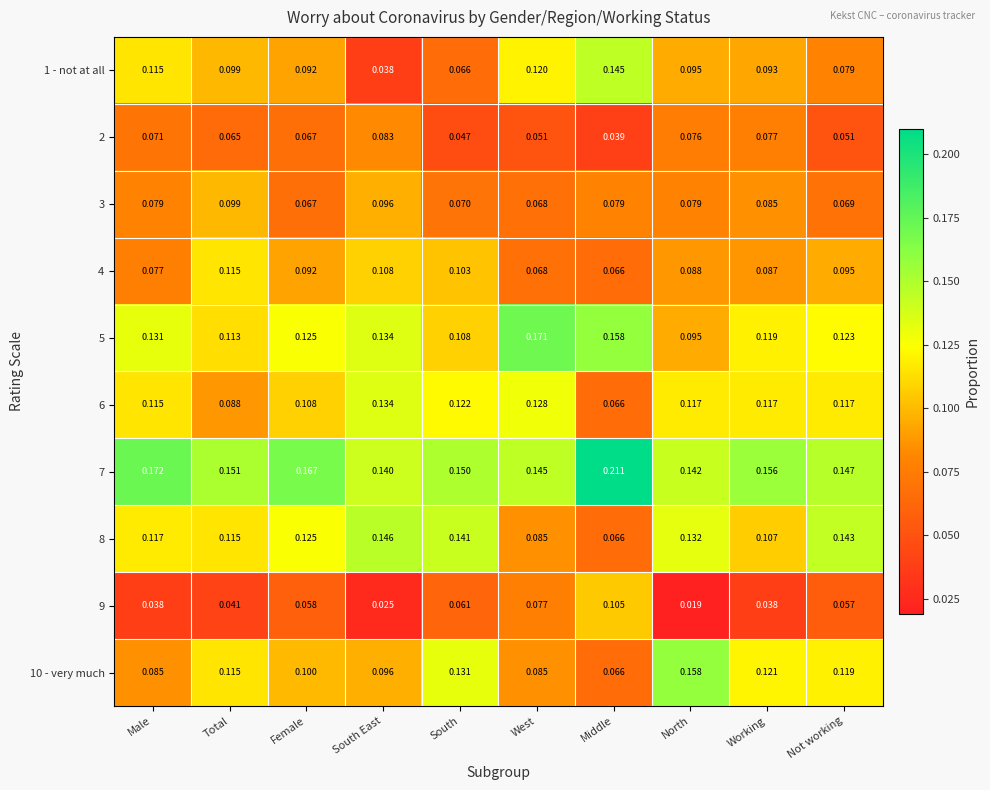

Where is 10 - very much nearest to the value 0?

Middle